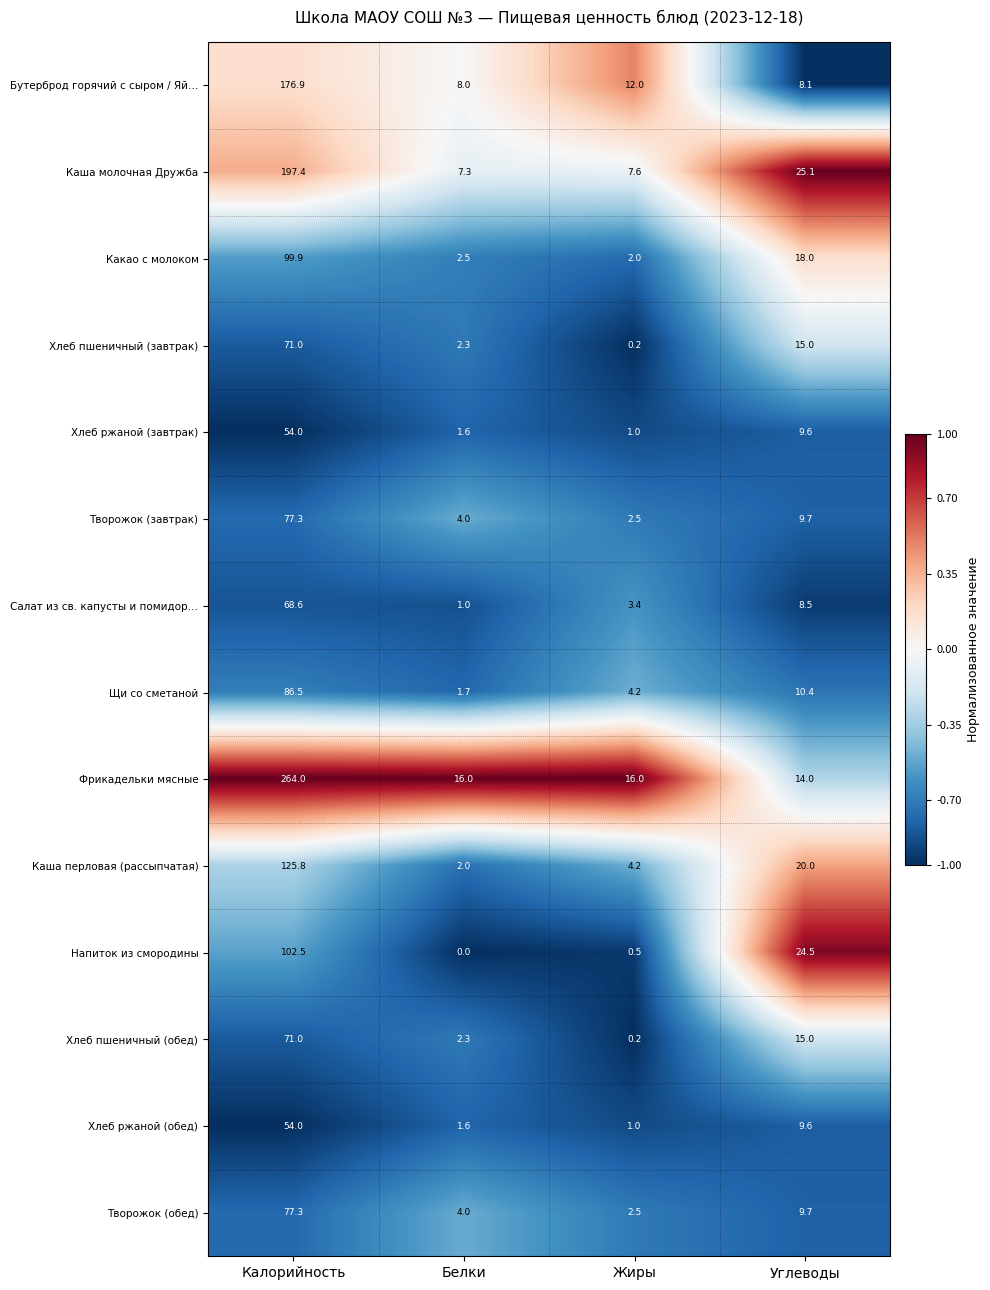

Which label corresponds to the largest value in the chart?

Калорийность